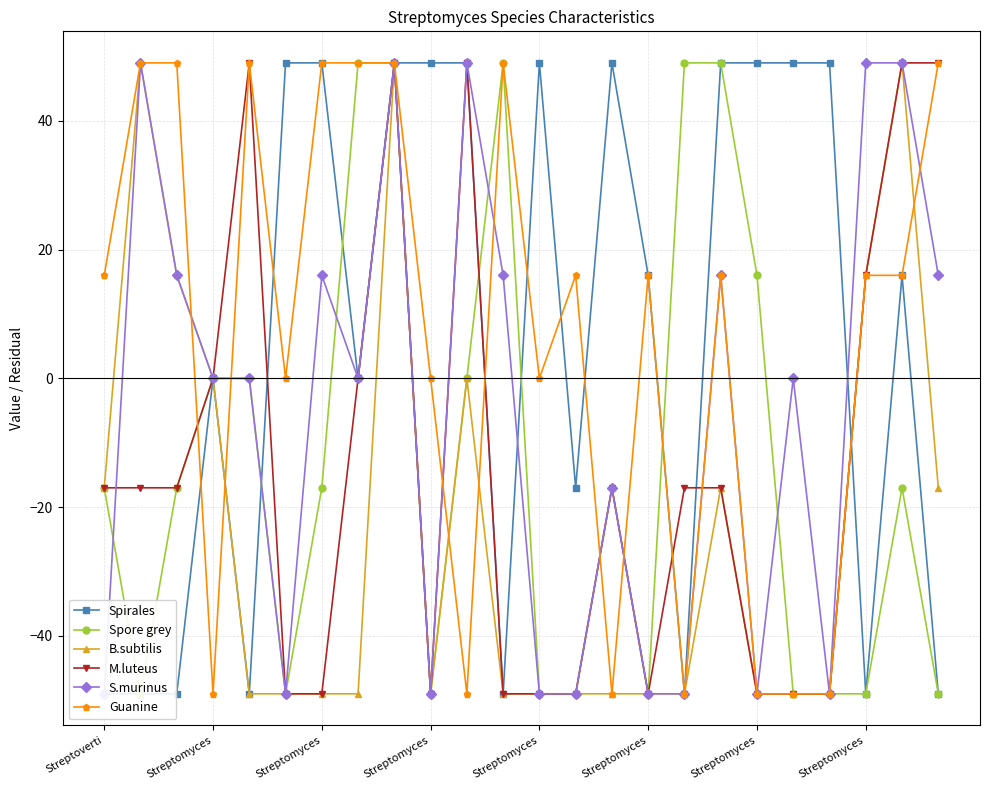

How many Spirales values are between -49 and 49?

24